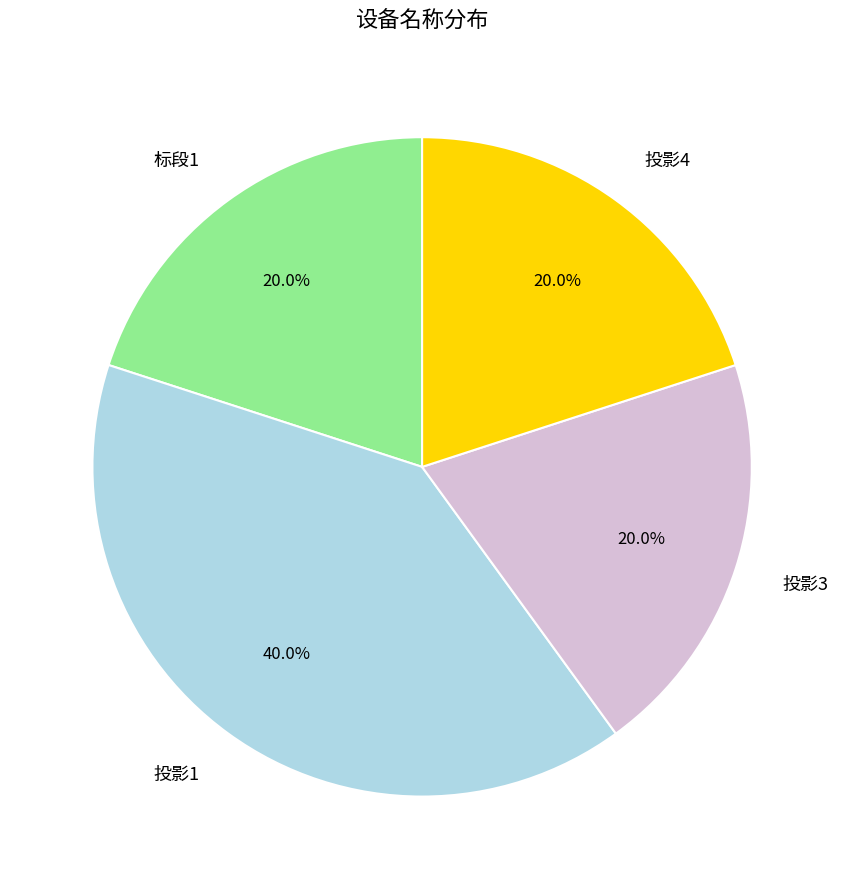

Is there a majority slice in this chart?

No